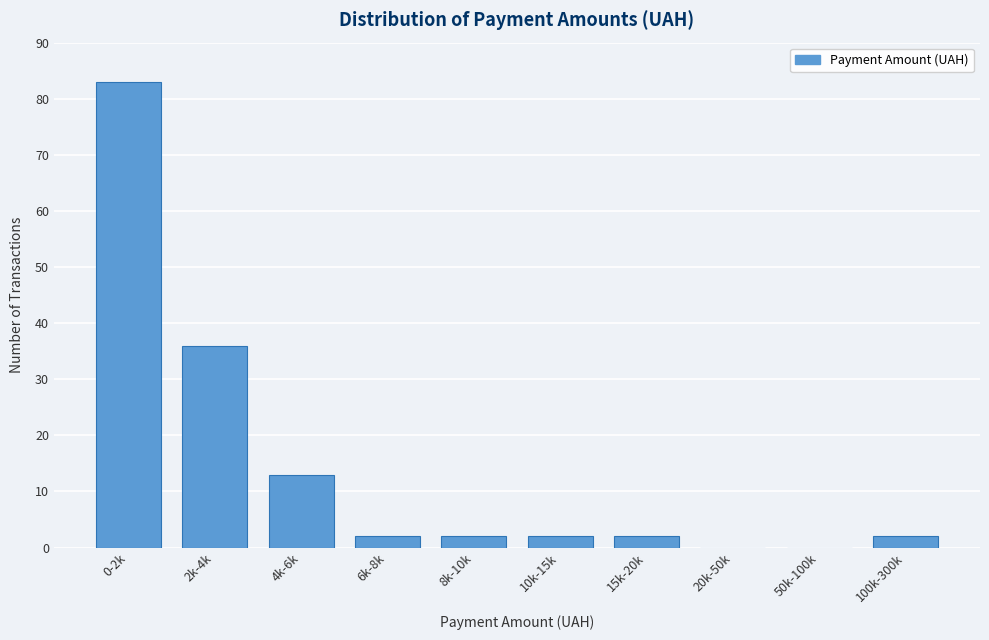

Reading right to left, what are all the values shown in this chart?

100k-300k=2	50k-100k=0	20k-50k=0	15k-20k=2	10k-15k=2	8k-10k=2	6k-8k=2	4k-6k=13	2k-4k=36	0-2k=83